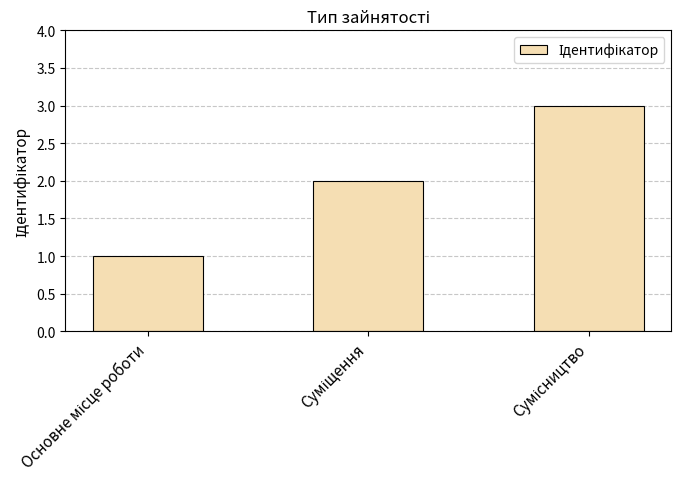

What is the value of the 3rd bar from the left?

3